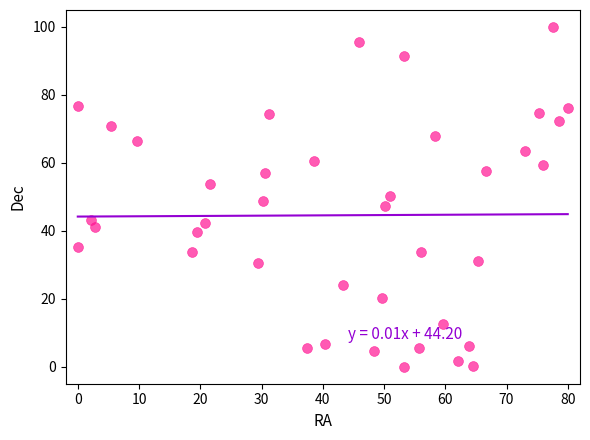

What is the range of Y values (max minus min)?

100.0